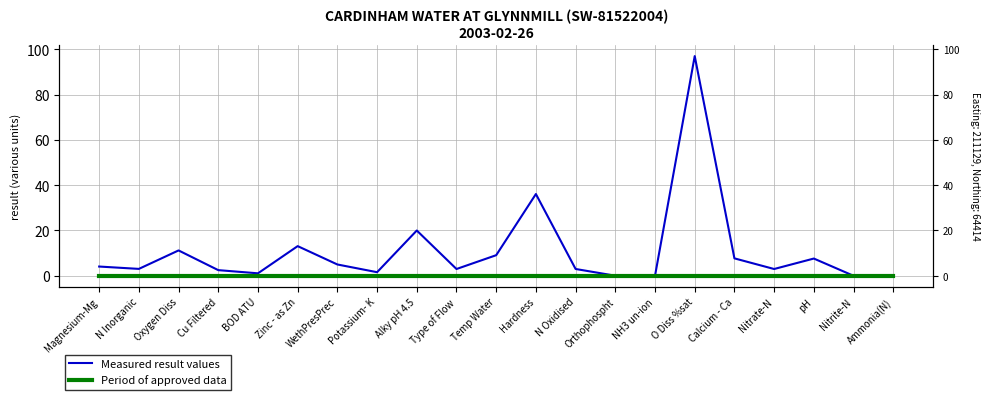

Which category has the lowest value in the Period of approved data series?

Magnesium-Mg